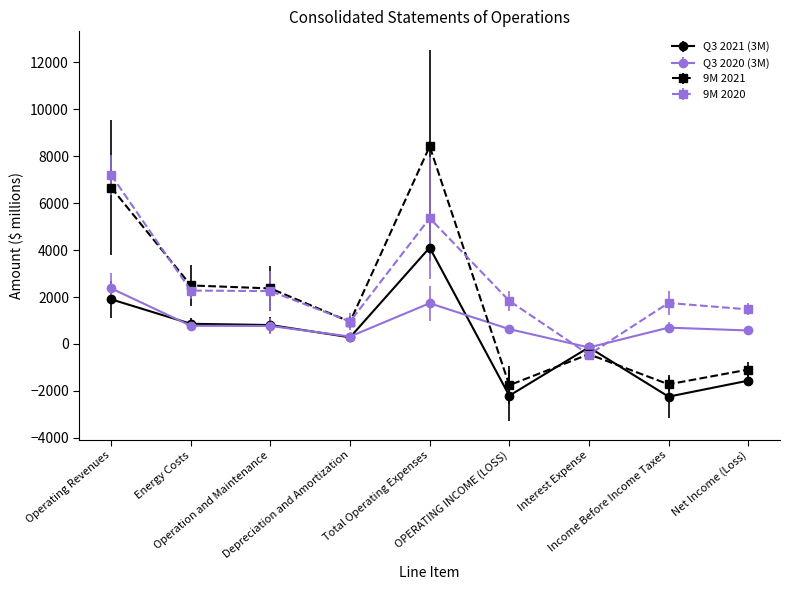

How many negative values does the Q3 2020 (3M) series have?

1